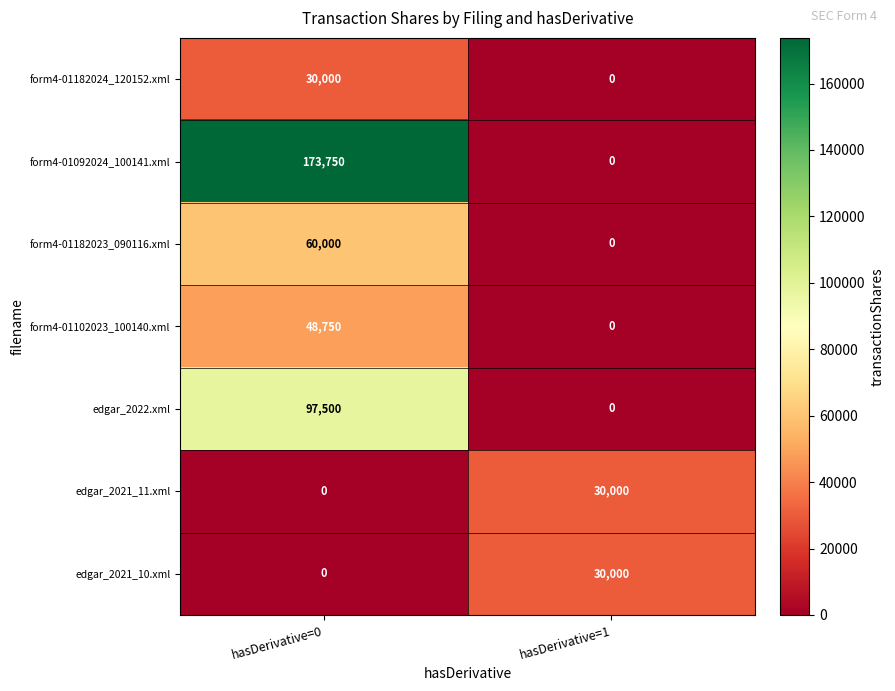

The form4-01182024_120152.xml series shows 40568 at hasDerivative=0. True or false?

False